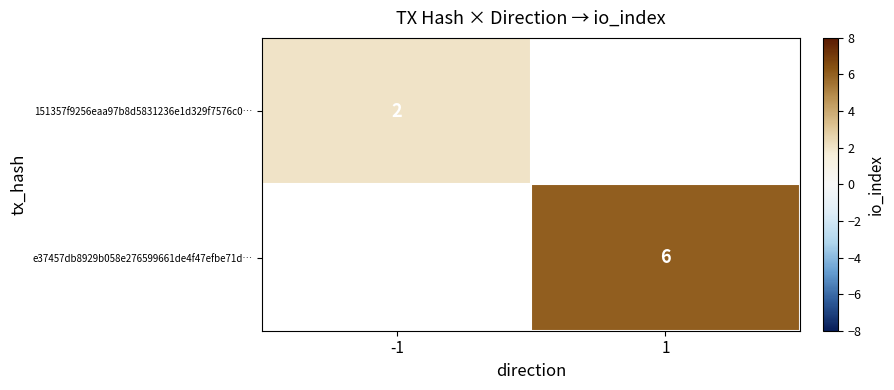

Which label corresponds to the largest value in the chart?

1